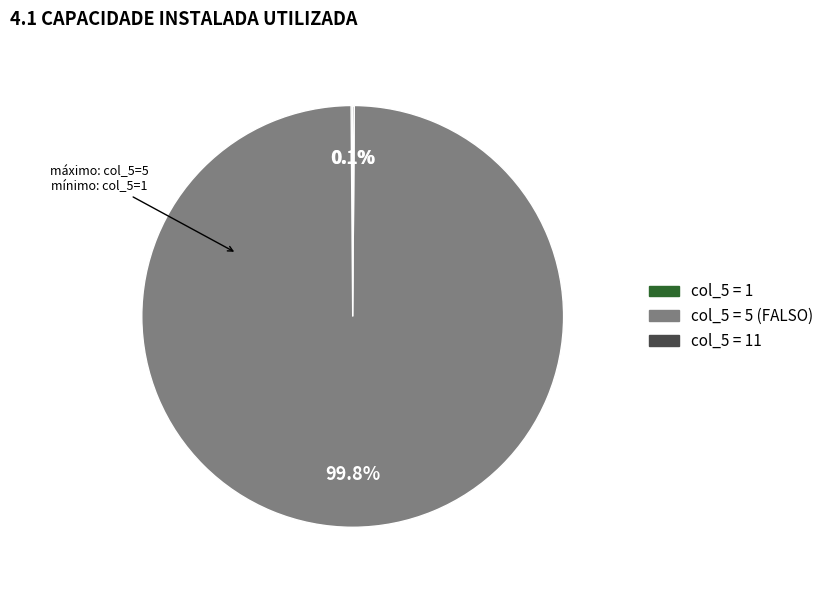

Is there a majority slice in this chart?

Yes